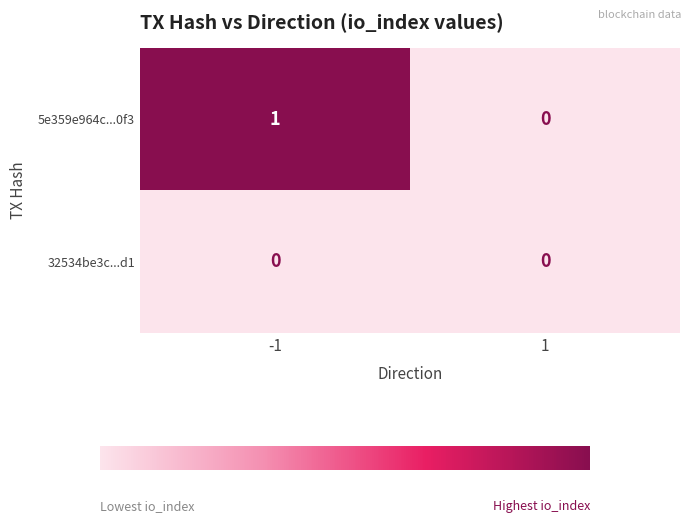

The value of 32534be3c...d1 at -1 is 0. True or false?

True